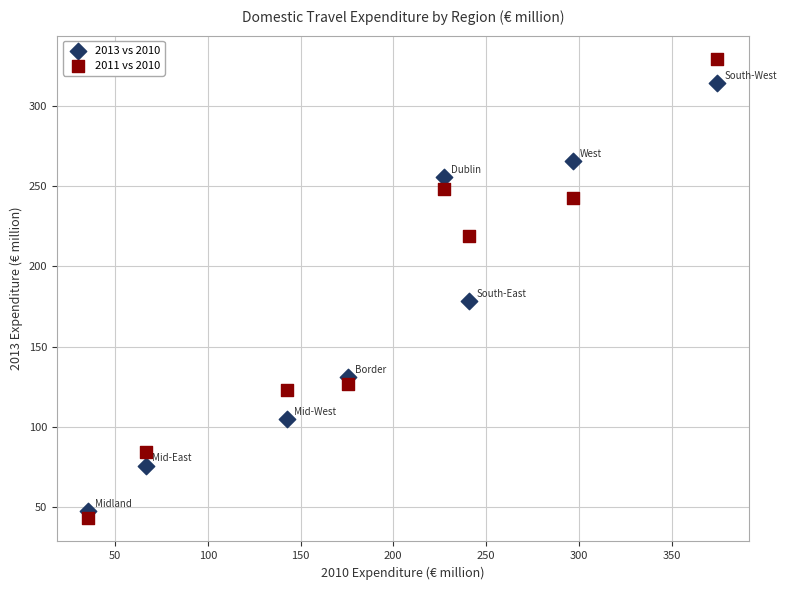

Across all data points, what is the range of X values (max minus min)?

338.9